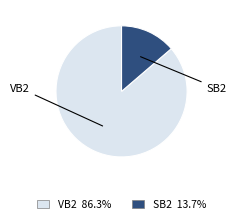

Do VB2 and SB2 together represent more than half of the pie?

Yes